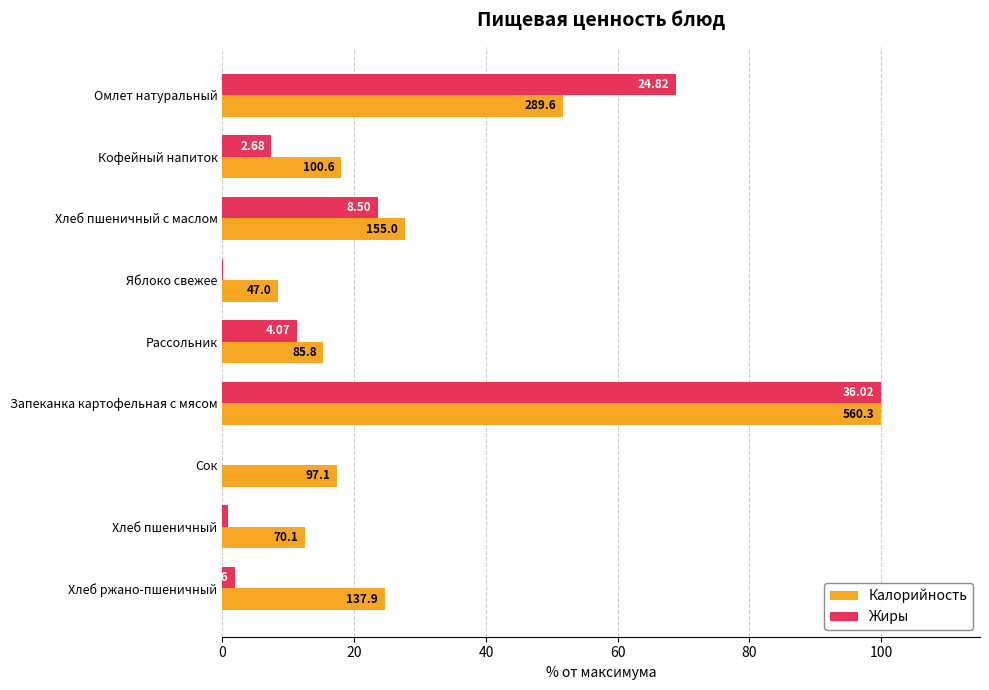

At how many categories does at least one series exceed 85?

1